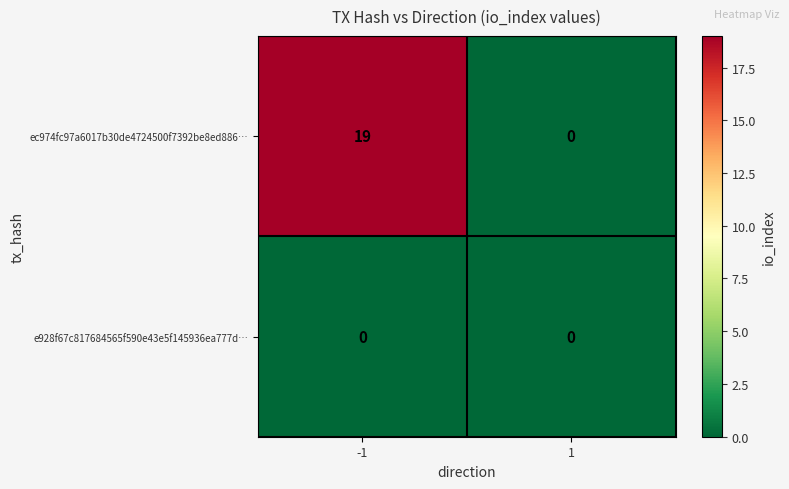

Which label corresponds to the largest value in the chart?

-1